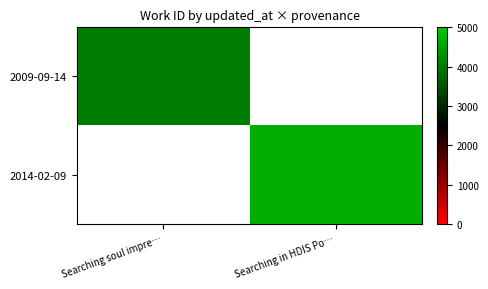

The 2014-02-09 series shows 4635.0 at Searching in HDIS Po…. True or false?

True